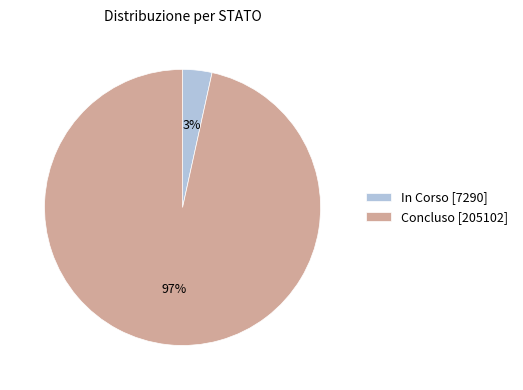

Is there any slice that represents more than half of the pie?

Yes